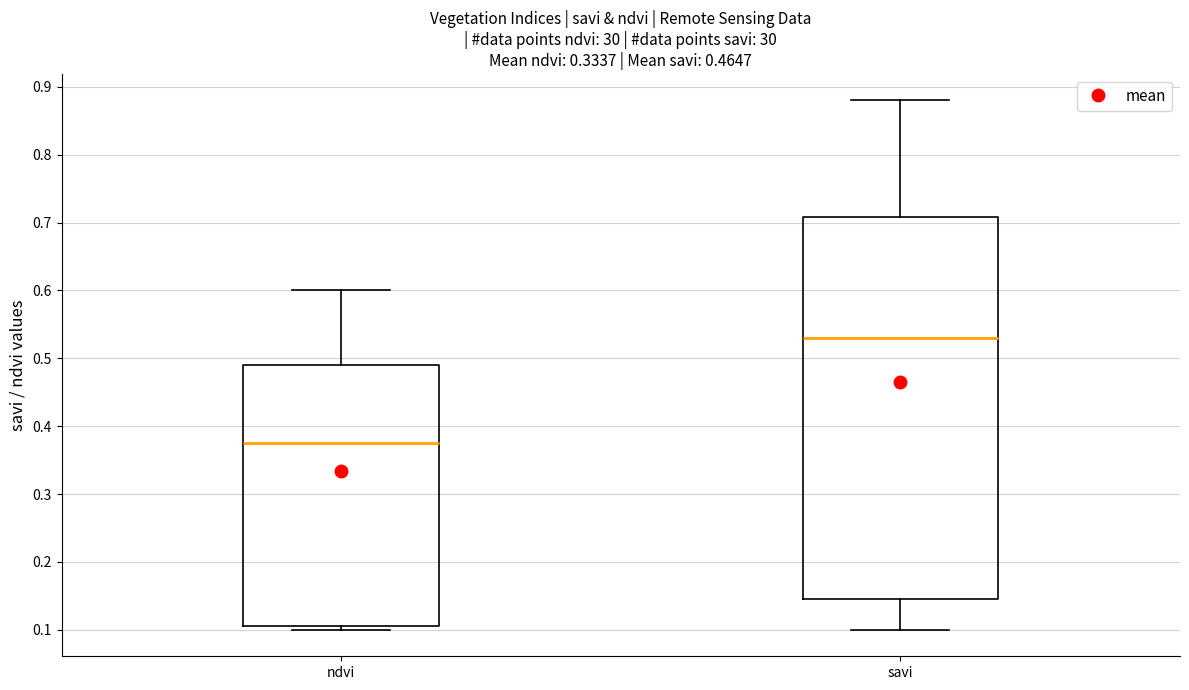

Where does the upper whisker of the box for ndvi end on the y-axis? The values are not printed on the chart, so give them approximately, as read against the axis.

0.60